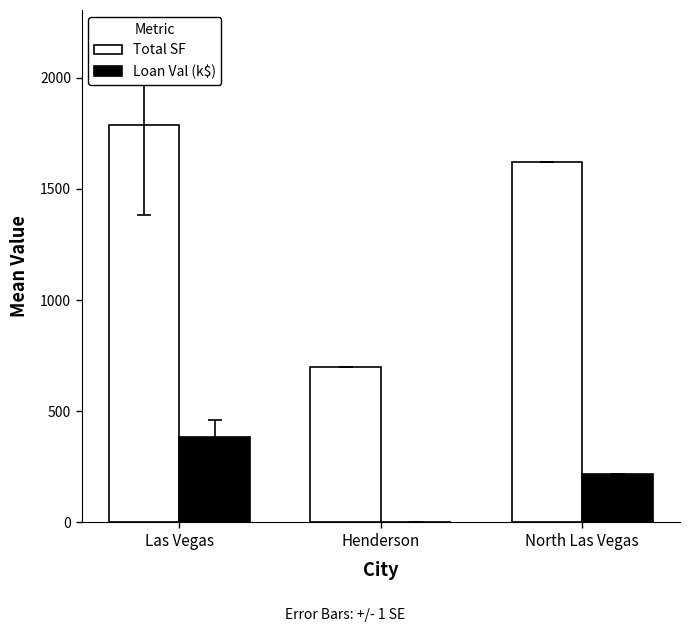

Which label corresponds to the largest value in the chart?

Las Vegas